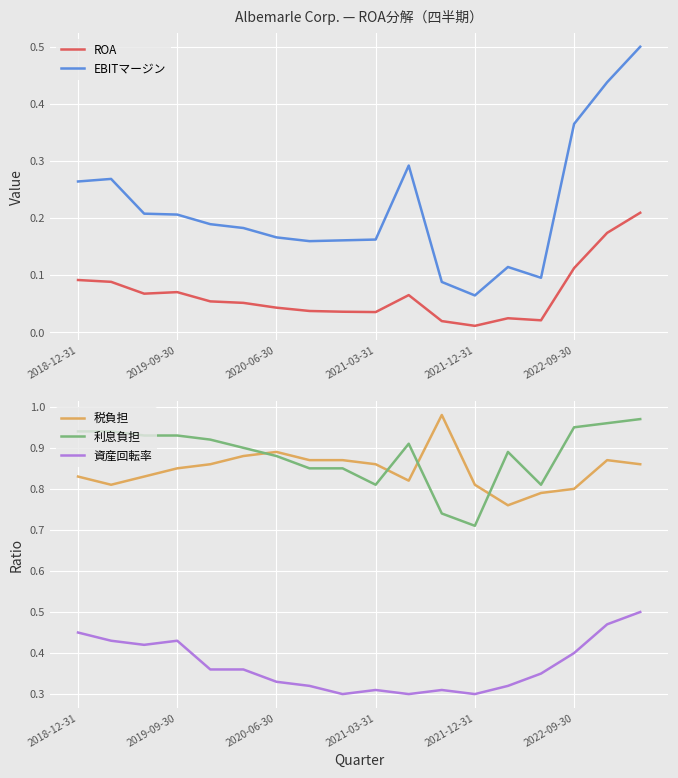

How many series are shown in this chart?

5